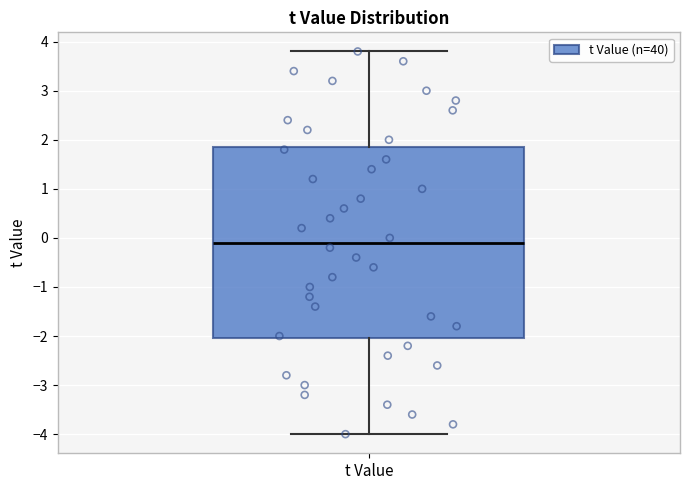

Transcribe this box plot: give where the median line is, the range the box spans, and where the two whiskers end, as read against the y-axis. The values are not printed on the chart, so give them approximately, as read against the axis.

median -0.1, box -2.0 to 1.9, whiskers -4.0 to 3.8